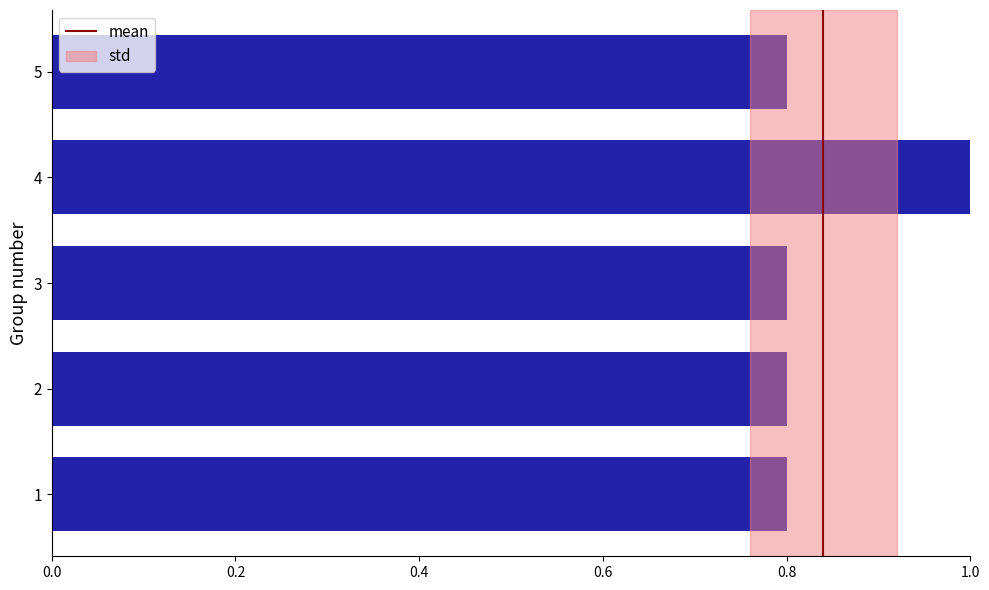

Count the number of data series in this chart.

1